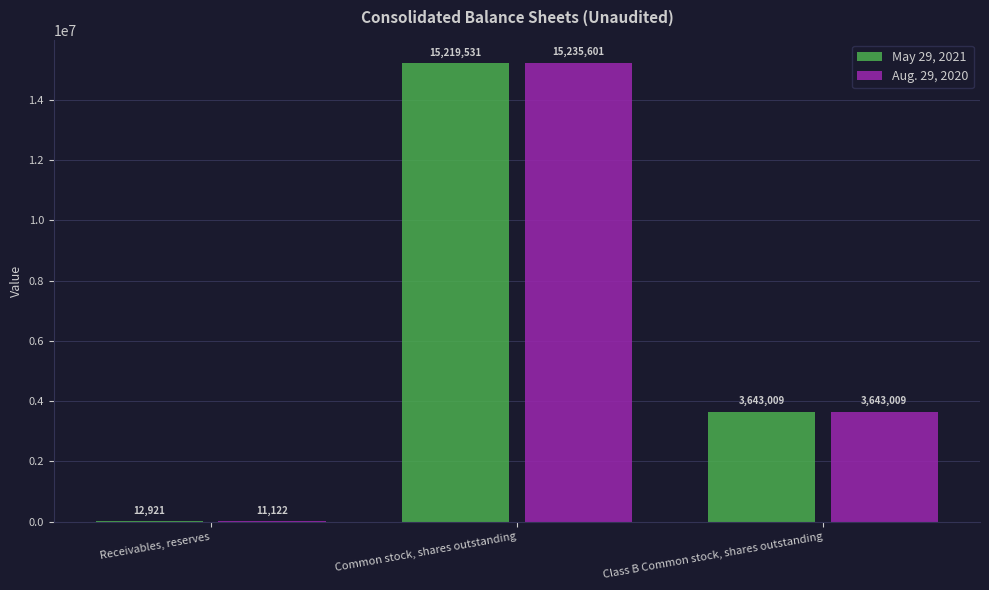

True or false: May 29, 2021 has a value of 1299616 at Class B Common stock, shares outstanding.

False